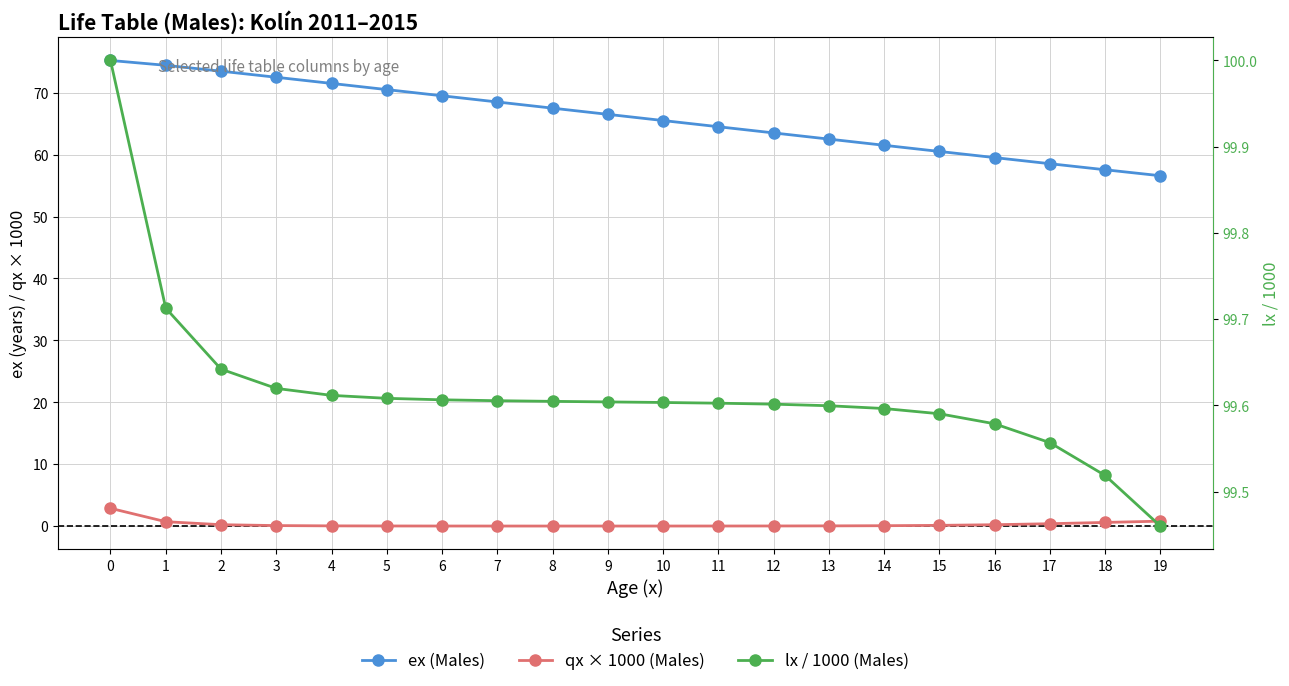

True or false: qx × 1000 (Males) and lx / 1000 (Males) cross at least once.

False